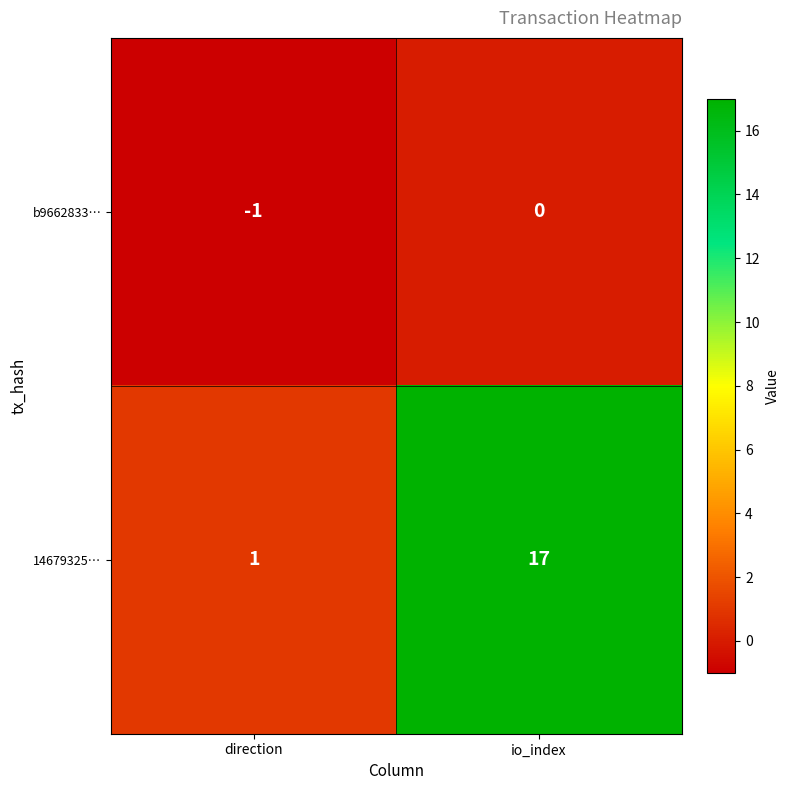

Reading right to left, transcribe all the data shown in this chart.

b9662833…: 0	-1
14679325…: 17	1